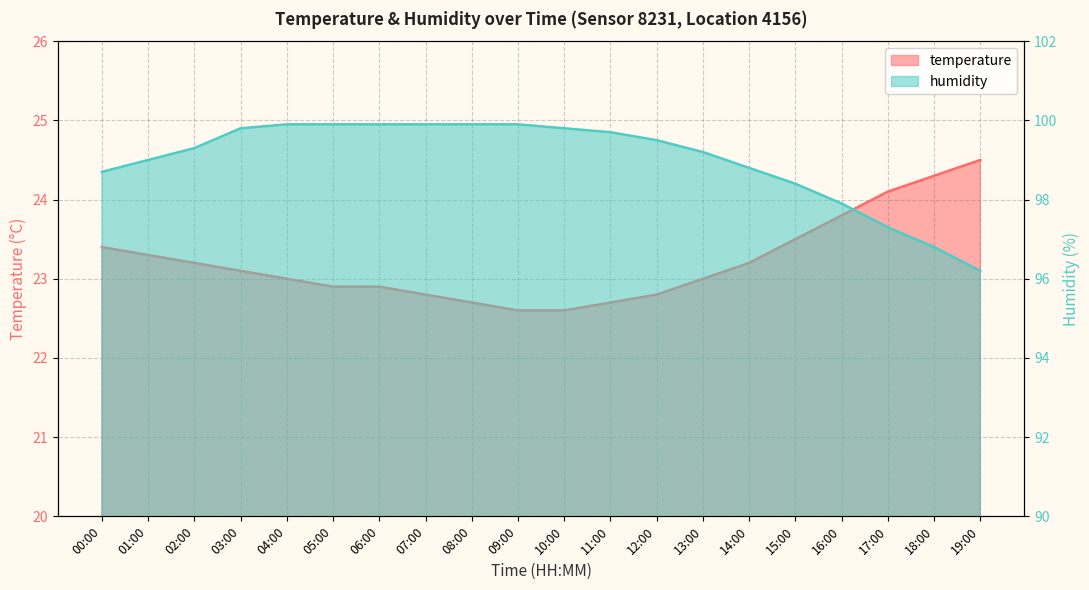

What is the value of the humidity point at the 12th from the left?

99.7